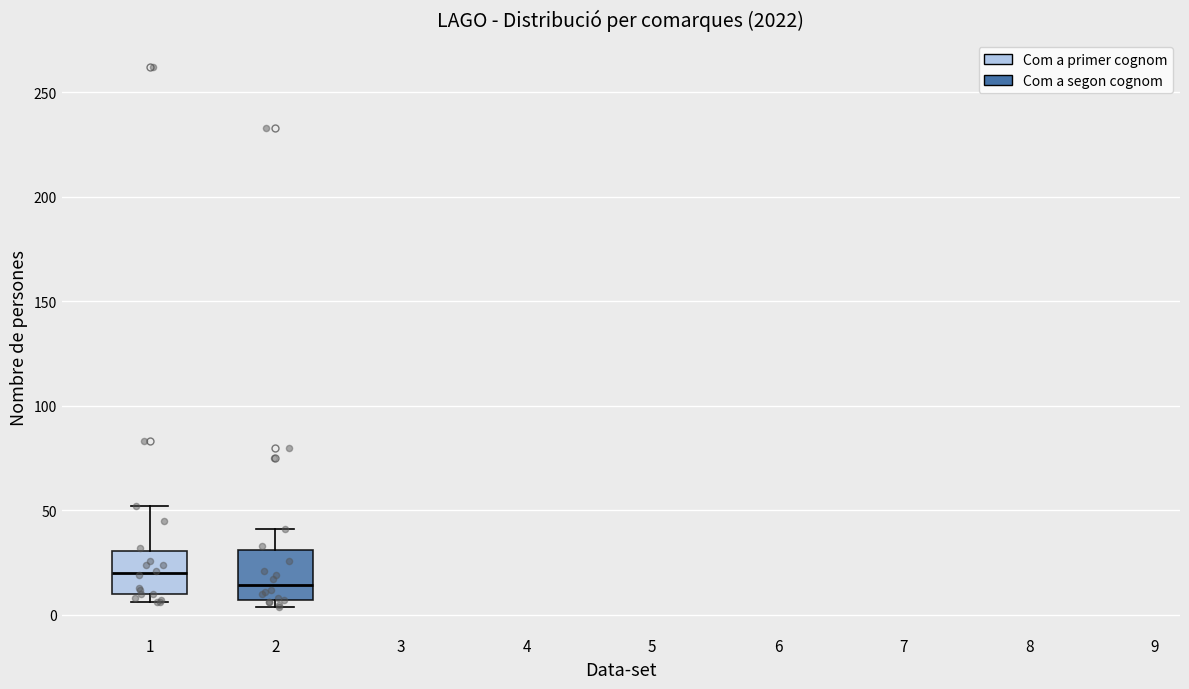

Reading left to right, read every box against the y-axis: the position of its median line, the range the box covers, and the ends of its whiskers. The values are not printed on the chart, so give them approximately, as read against the axis.

1: median 20, box 10 to 30, whiskers 5 to 50
2: median 15, box 5 to 30, whiskers 5 (just below the box's lower edge) to 40